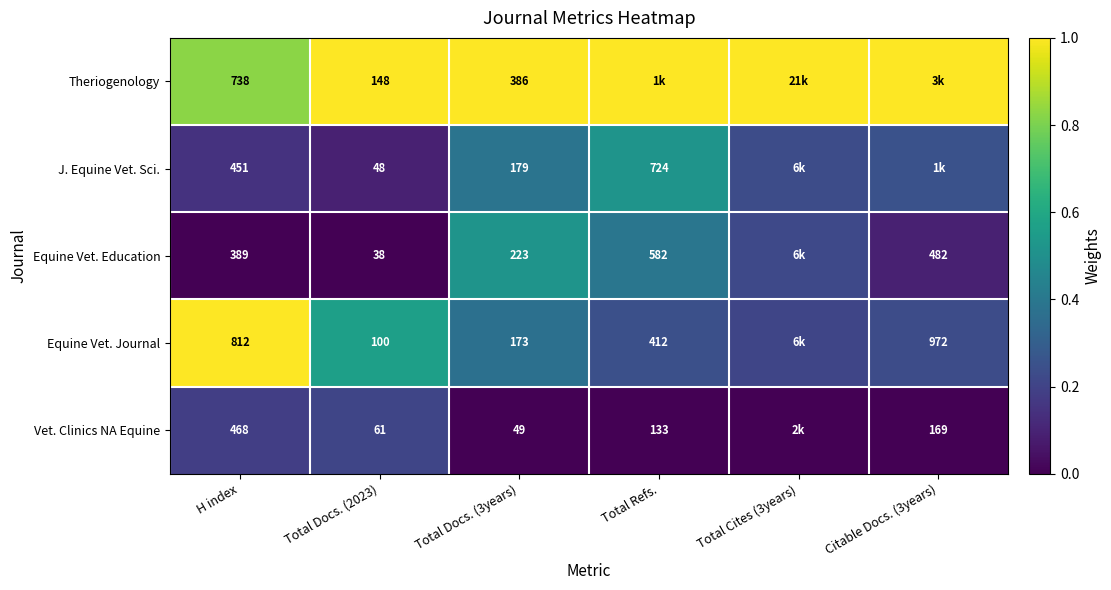

Is the value of Theriogenology at Total Docs. (3years) greater than the value of Equine Vet. Education at Total Docs. (2023)?

Yes